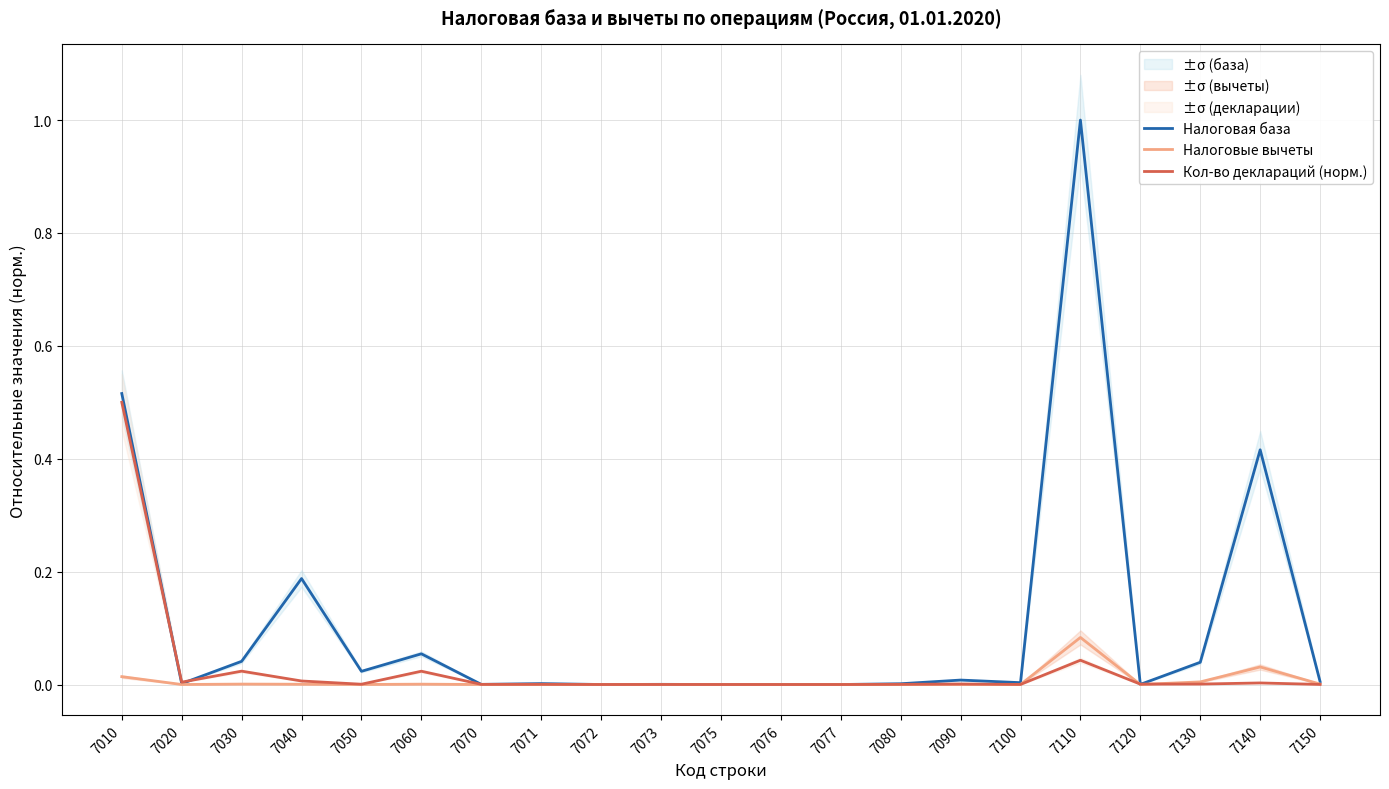

What is the difference between the maximum and minimum values in the Налоговая база series?

1.0